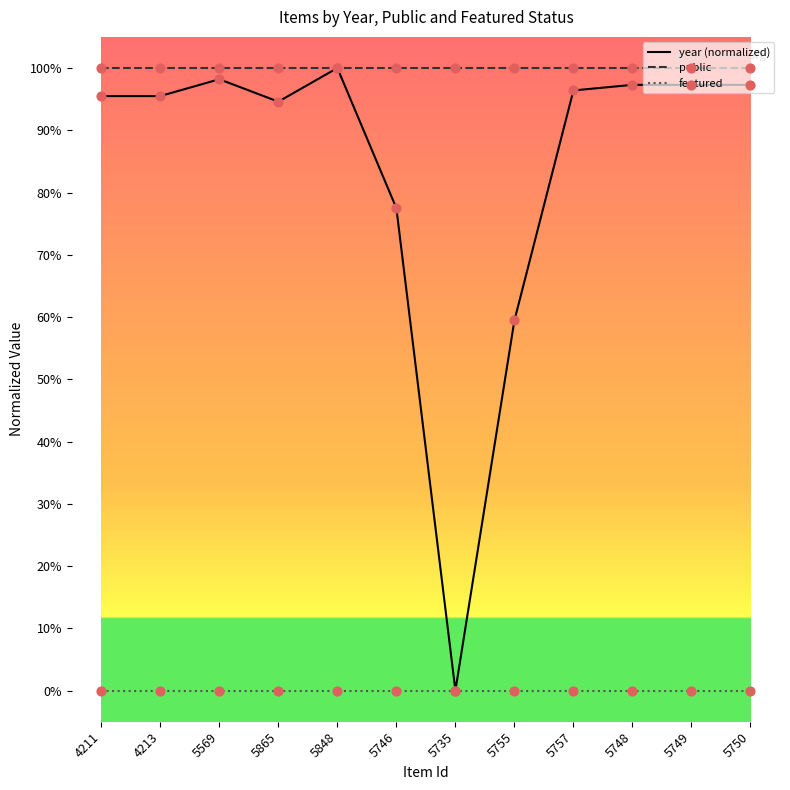

What are all the series names shown in the legend?

year (normalized), public, featured